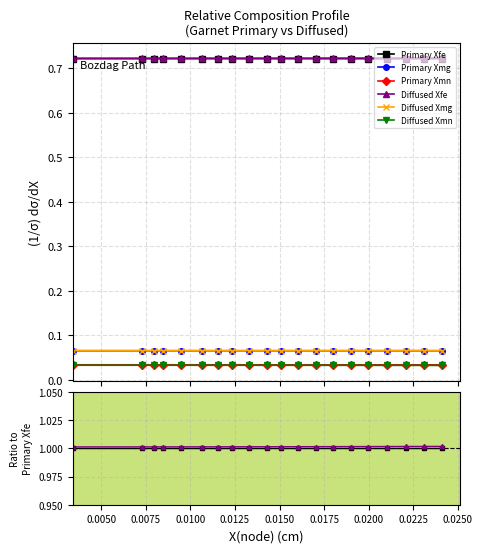

What is the average value of the Primary Xmg series?

0.1